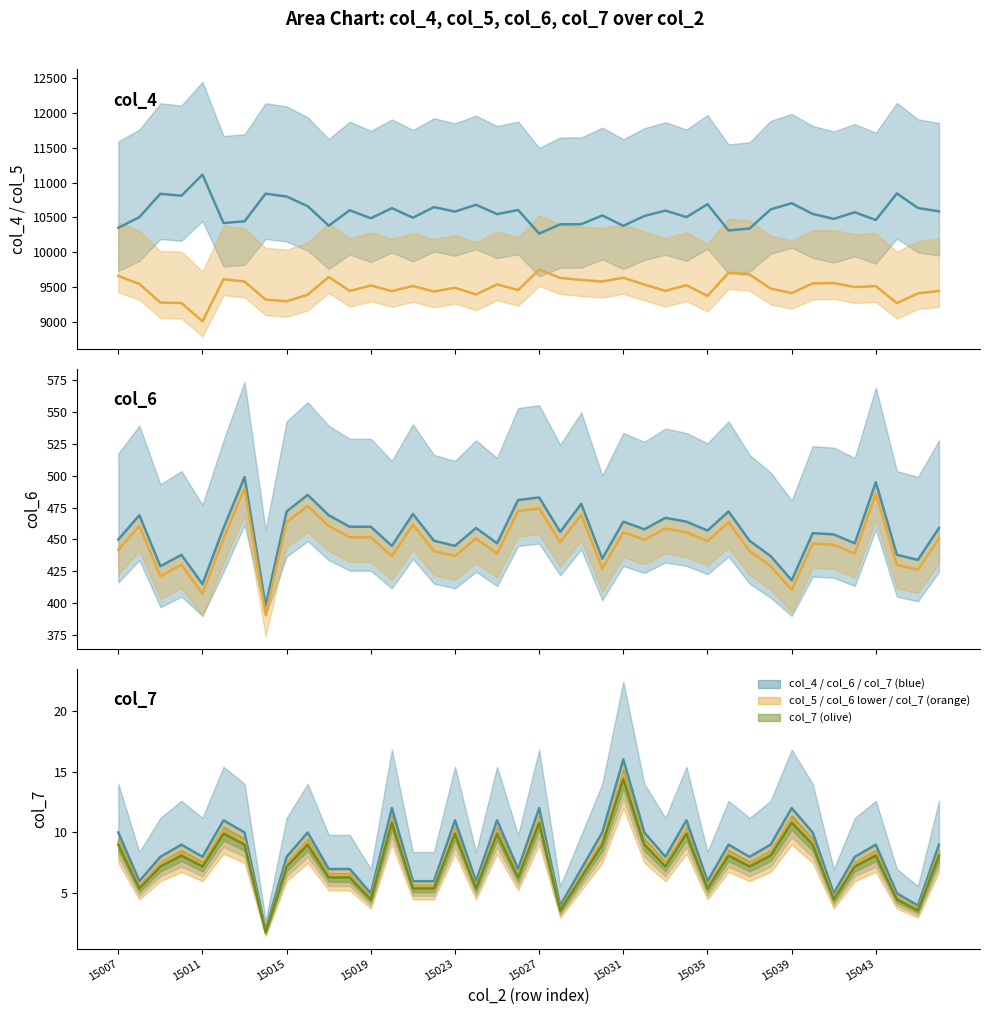

How many interior local peaks does the col_7 series have?

12